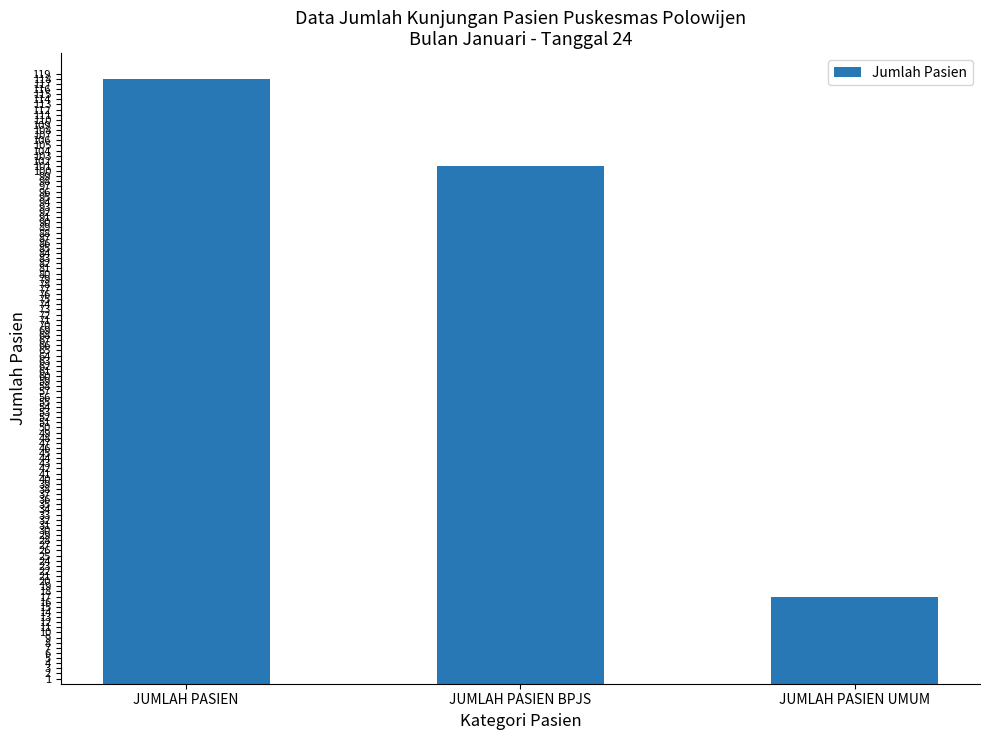

Reading left to right, extract all data points from this chart.

JUMLAH PASIEN=118	JUMLAH PASIEN BPJS=101	JUMLAH PASIEN UMUM=17